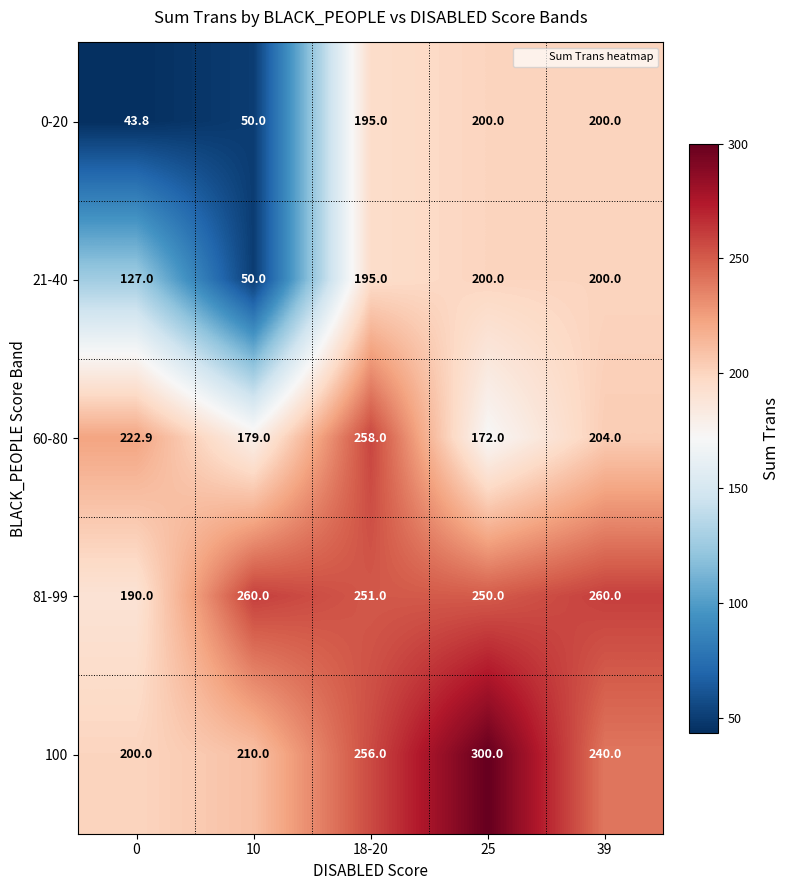

At which category is the sum across all series the highest?

18-20